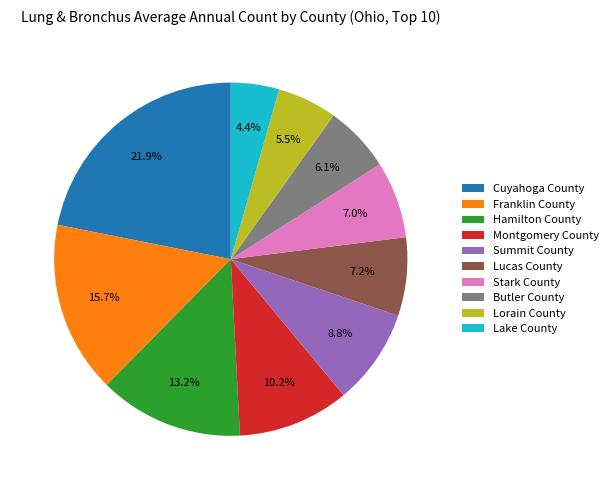

How many slices are in this pie chart?

10